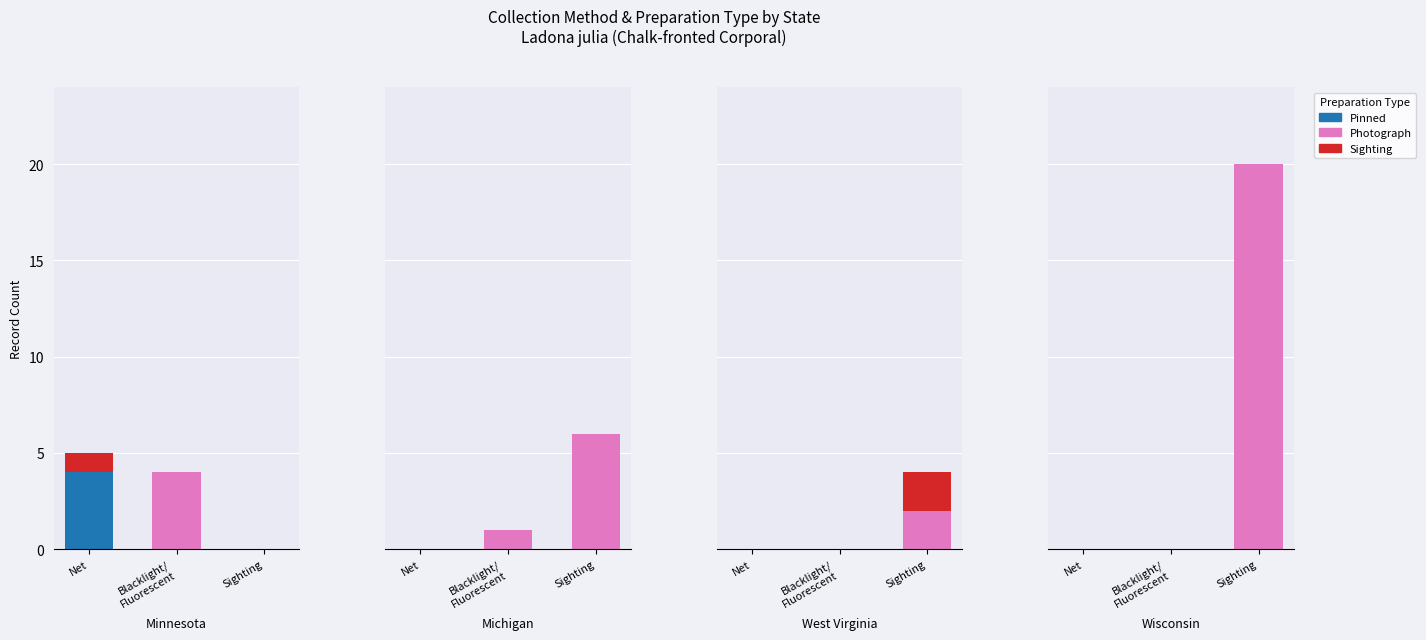

Which category has the highest value in the Pinned series?

Net